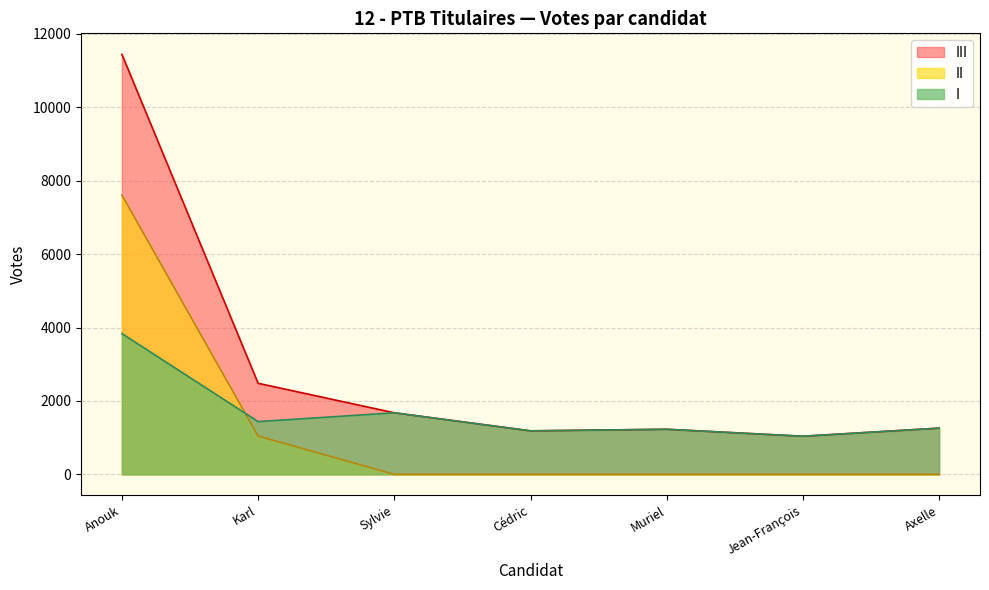

At which label is I closest to 2436?

Sylvie